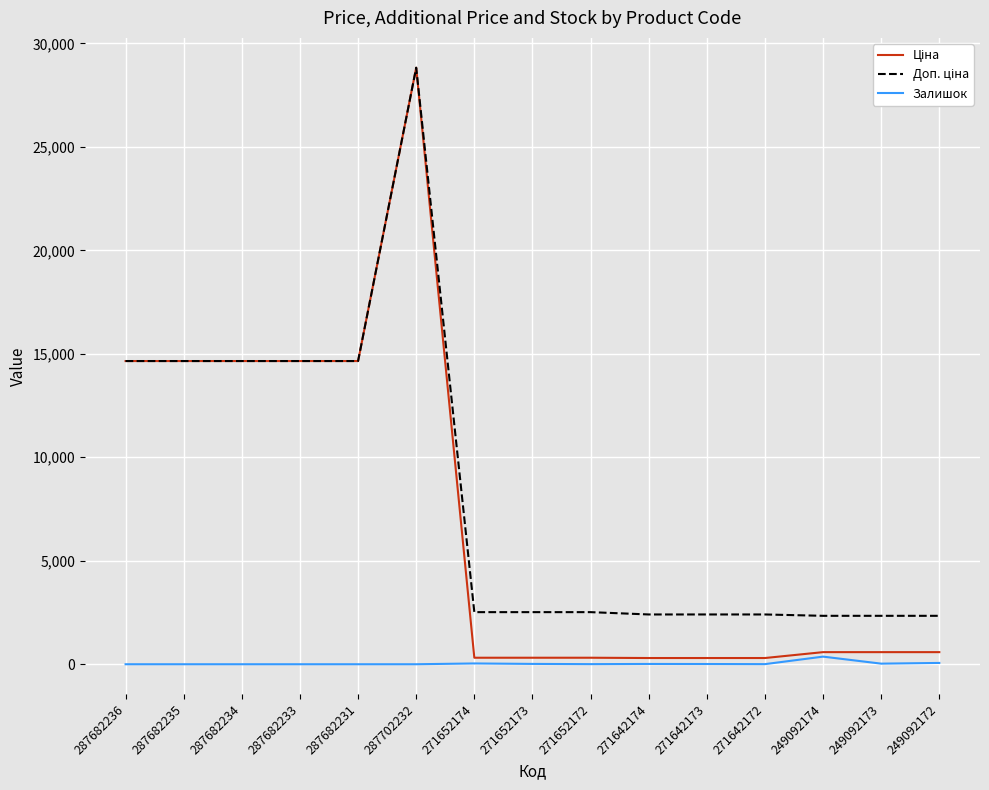

Does the chart display data point markers on the line(s)?

No